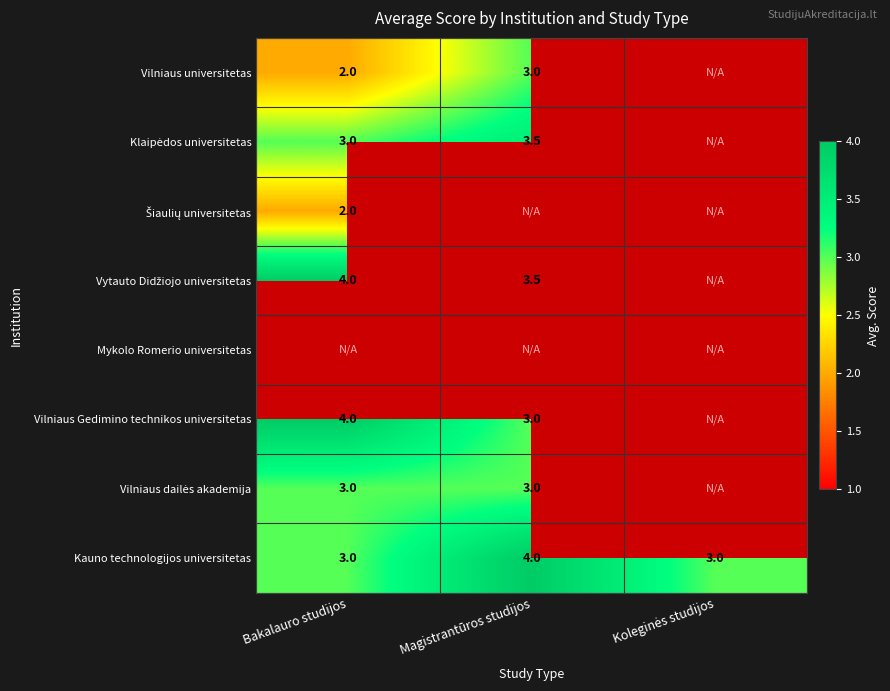

At how many categories does at least one series exceed 3?

2